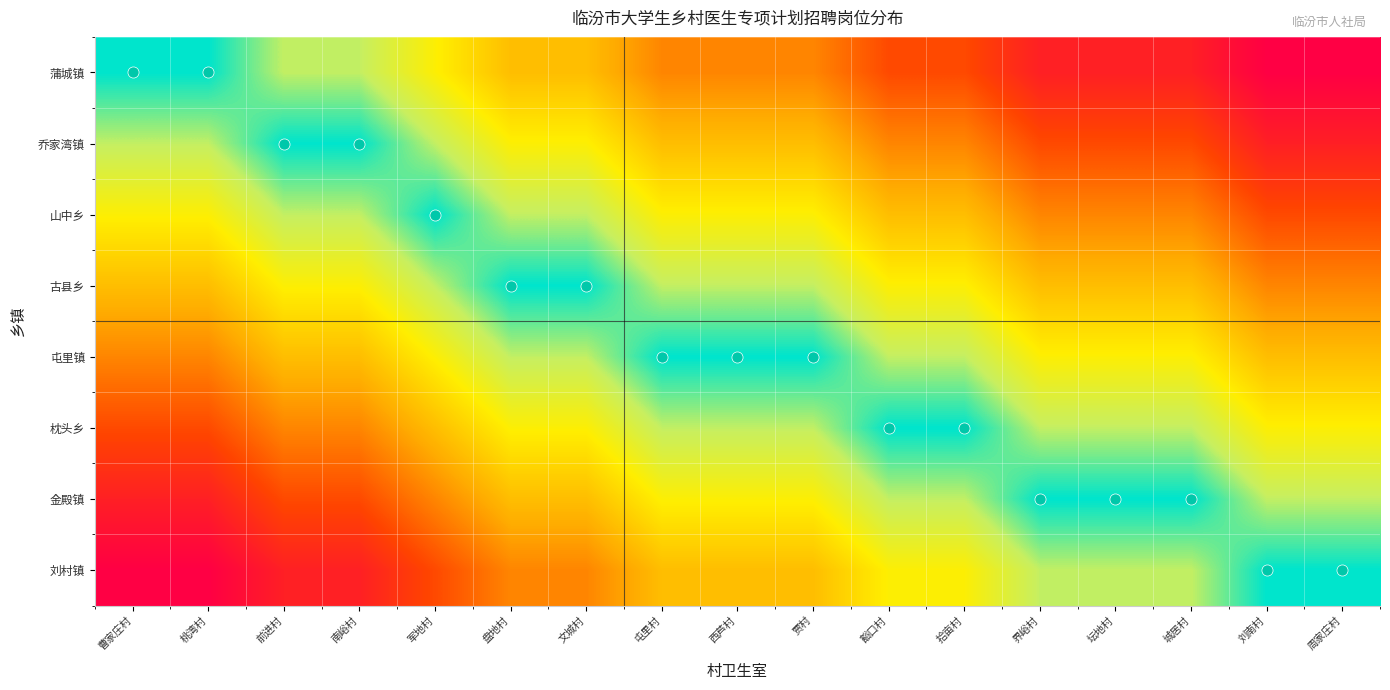

Reading left to right, extract all data points from this chart.

蒲城镇: 曹家庄村=0.0	桃湾村=0.0	前进村=0.1	南峪村=0.1	军地村=0.3	盘地村=0.4	文城村=0.4	屯里村=0.6	西芦村=0.6	贾村=0.6	豁口村=0.7	拾亩村=0.7	界峪村=0.9	坛地村=0.9	城居村=0.9	刘南村=1.0	周家庄村=1.0
乔家湾镇: 曹家庄村=0.1	桃湾村=0.1	前进村=0.0	南峪村=0.0	军地村=0.1	盘地村=0.3	文城村=0.3	屯里村=0.4	西芦村=0.4	贾村=0.4	豁口村=0.6	拾亩村=0.6	界峪村=0.7	坛地村=0.7	城居村=0.7	刘南村=0.9	周家庄村=0.9
山中乡: 曹家庄村=0.3	桃湾村=0.3	前进村=0.1	南峪村=0.1	军地村=0.0	盘地村=0.1	文城村=0.1	屯里村=0.3	西芦村=0.3	贾村=0.3	豁口村=0.4	拾亩村=0.4	界峪村=0.6	坛地村=0.6	城居村=0.6	刘南村=0.7	周家庄村=0.7
古县乡: 曹家庄村=0.4	桃湾村=0.4	前进村=0.3	南峪村=0.3	军地村=0.1	盘地村=0.0	文城村=0.0	屯里村=0.1	西芦村=0.1	贾村=0.1	豁口村=0.3	拾亩村=0.3	界峪村=0.4	坛地村=0.4	城居村=0.4	刘南村=0.6	周家庄村=0.6
屯里镇: 曹家庄村=0.6	桃湾村=0.6	前进村=0.4	南峪村=0.4	军地村=0.3	盘地村=0.1	文城村=0.1	屯里村=0.0	西芦村=0.0	贾村=0.0	豁口村=0.1	拾亩村=0.1	界峪村=0.3	坛地村=0.3	城居村=0.3	刘南村=0.4	周家庄村=0.4
枕头乡: 曹家庄村=0.7	桃湾村=0.7	前进村=0.6	南峪村=0.6	军地村=0.4	盘地村=0.3	文城村=0.3	屯里村=0.1	西芦村=0.1	贾村=0.1	豁口村=0.0	拾亩村=0.0	界峪村=0.1	坛地村=0.1	城居村=0.1	刘南村=0.3	周家庄村=0.3
金殿镇: 曹家庄村=0.9	桃湾村=0.9	前进村=0.7	南峪村=0.7	军地村=0.6	盘地村=0.4	文城村=0.4	屯里村=0.3	西芦村=0.3	贾村=0.3	豁口村=0.1	拾亩村=0.1	界峪村=0.0	坛地村=0.0	城居村=0.0	刘南村=0.1	周家庄村=0.1
刘村镇: 曹家庄村=1.0	桃湾村=1.0	前进村=0.9	南峪村=0.9	军地村=0.7	盘地村=0.6	文城村=0.6	屯里村=0.4	西芦村=0.4	贾村=0.4	豁口村=0.3	拾亩村=0.3	界峪村=0.1	坛地村=0.1	城居村=0.1	刘南村=0.0	周家庄村=0.0